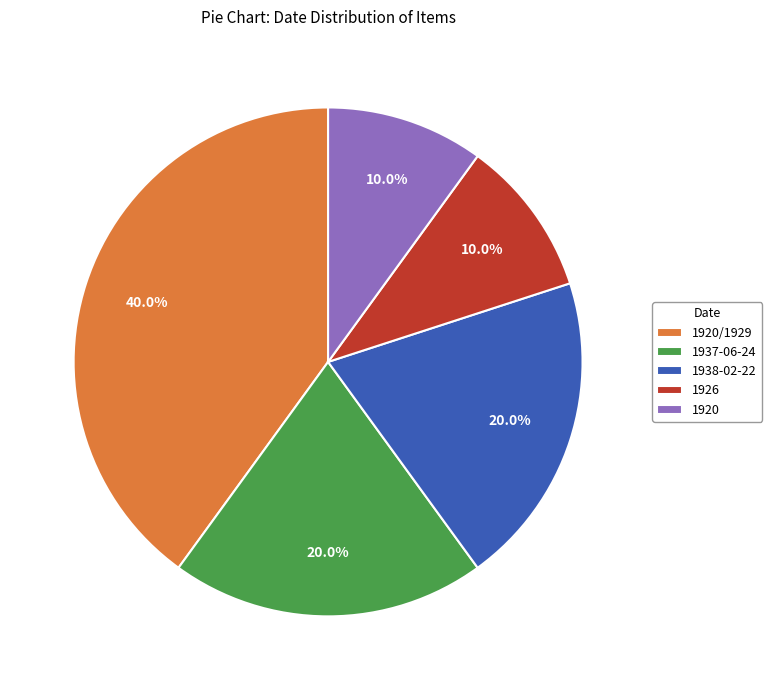

Count the number of slices in the pie.

5